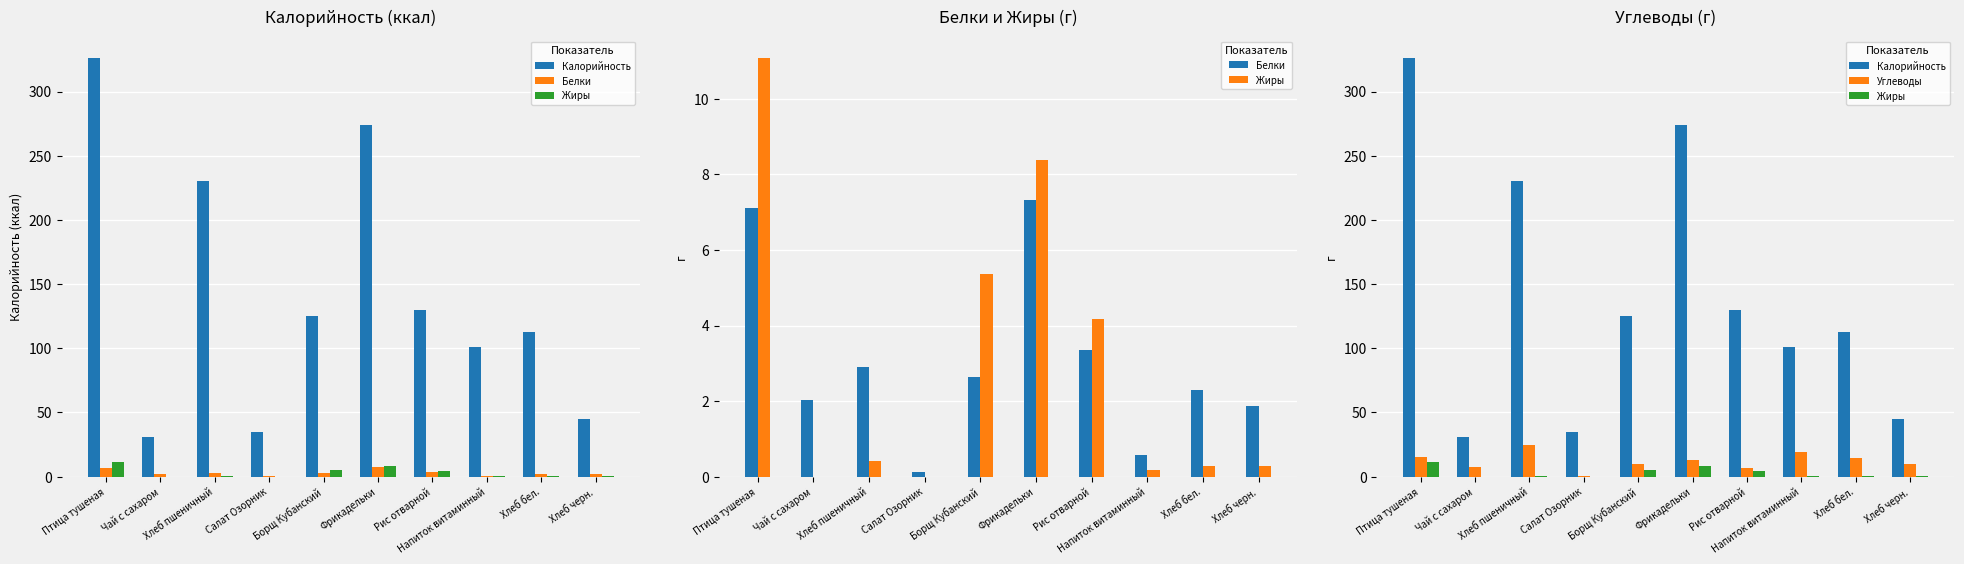

Reading left to right, list all the values displayed in this chart.

Калорийность: Птица тушеная=326.4	Чай с сахаром=30.9	Хлеб пшеничный=230.6	Салат Озорник=35.0	Борщ Кубанский=125.2	Фрикадельки=274.1	Рис отварной=129.4	Напиток витаминный=101.2	Хлеб бел.=112.7	Хлеб черн.=44.9
Белки: Птица тушеная=7.1	Чай с сахаром=2.0	Хлеб пшеничный=2.9	Салат Озорник=0.1	Борщ Кубанский=2.6	Фрикадельки=7.3	Рис отварной=3.3	Напиток витаминный=0.6	Хлеб бел.=2.3	Хлеб черн.=1.9
Жиры: Птица тушеная=11.1	Чай с сахаром=0.0	Хлеб пшеничный=0.4	Салат Озорник=0.0	Борщ Кубанский=5.4	Фрикадельки=8.4	Рис отварной=4.2	Напиток витаминный=0.2	Хлеб бел.=0.3	Хлеб черн.=0.3
Углеводы: Птица тушеная=15.1	Чай с сахаром=7.9	Хлеб пшеничный=24.9	Салат Озорник=0.8	Борщ Кубанский=10.1	Фрикадельки=12.6	Рис отварной=6.4	Напиток витаминный=19.2	Хлеб бел.=14.9	Хлеб черн.=9.9